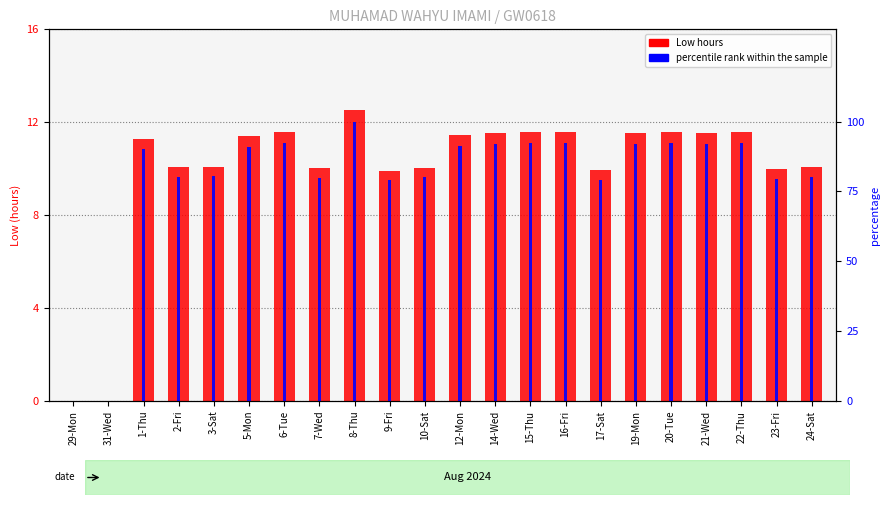

The value of percentile rank within the sample at 15-Thu is 92.3. True or false?

True